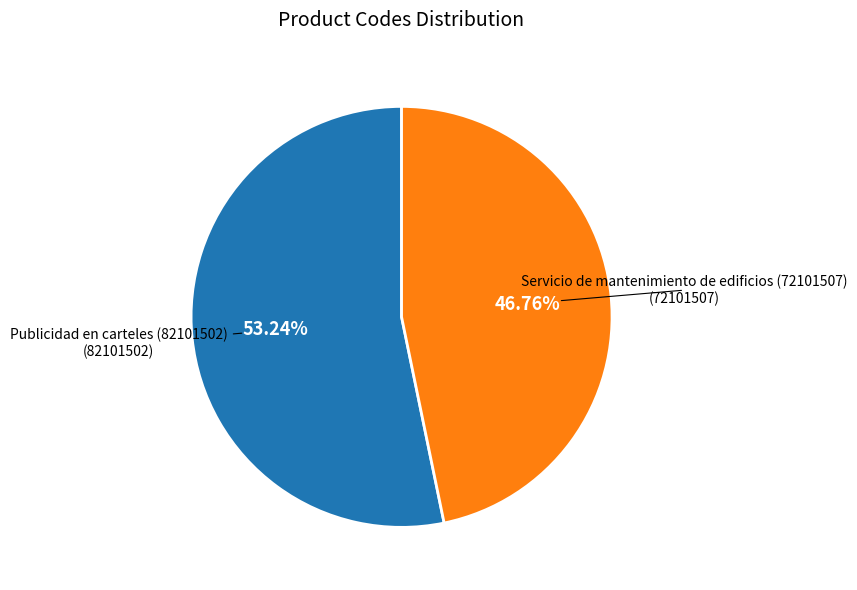

Is there a majority slice in this chart?

Yes